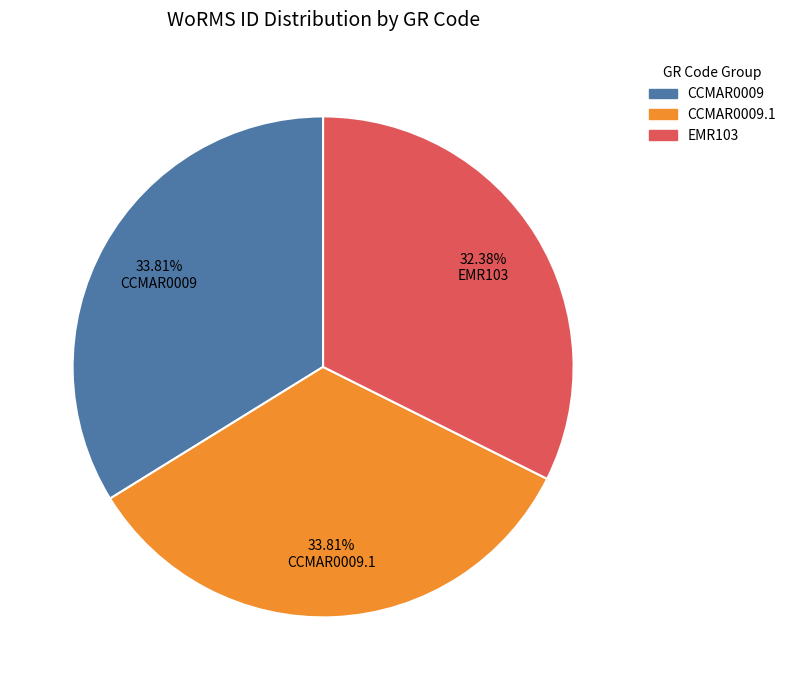

Is there any slice that represents more than half of the pie?

No